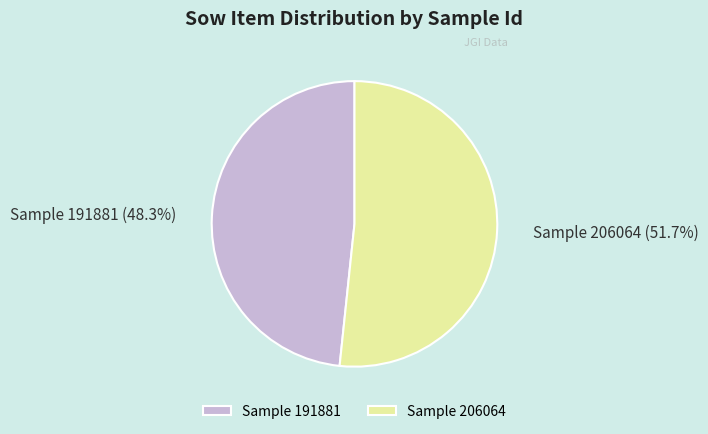

Is the sum of Sample 206064 and Sample 191881 greater than half?

Yes